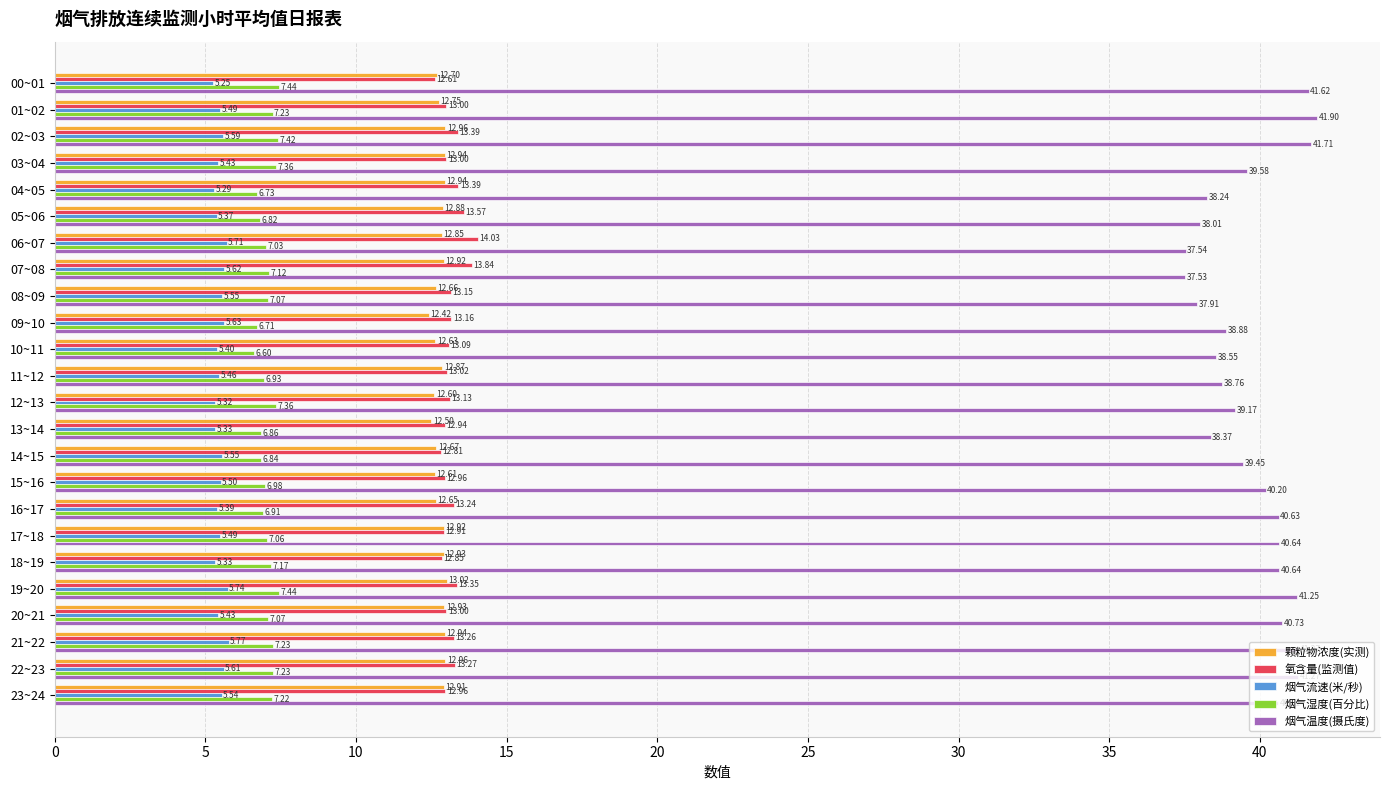

At which category is the sum across all series the highest?

02~03